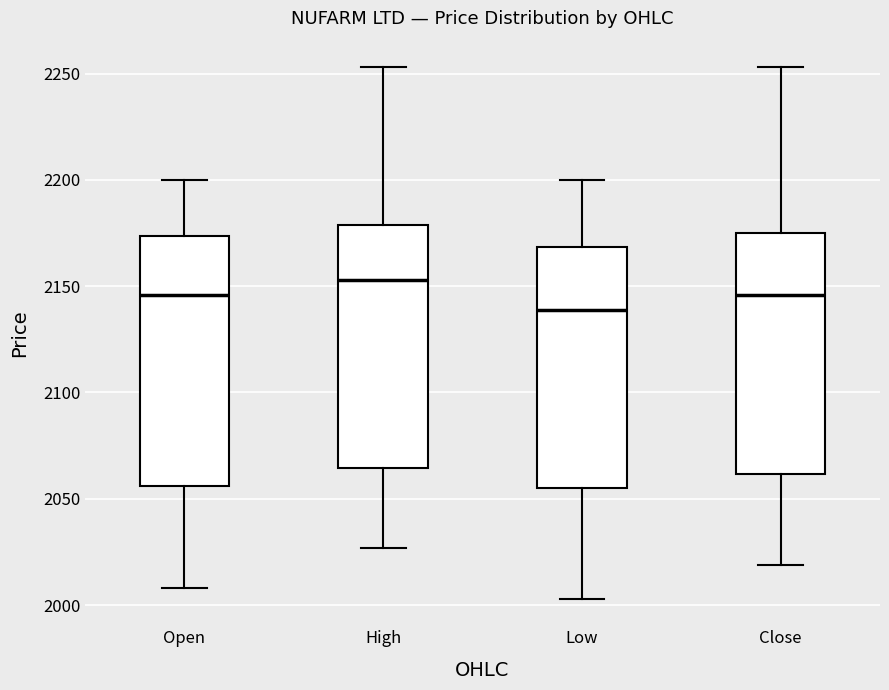

Reading left to right, read every box against the y-axis: the position of its median line, the range the box covers, and the ends of its whiskers. The values are not printed on the chart, so give them approximately, as read against the axis.

Open: median 2145, box 2055 to 2175, whiskers 2010 to 2200
High: median 2155, box 2065 to 2180, whiskers 2025 to 2255
Low: median 2140, box 2055 to 2170, whiskers 2005 to 2200
Close: median 2145, box 2060 to 2175, whiskers 2020 to 2255